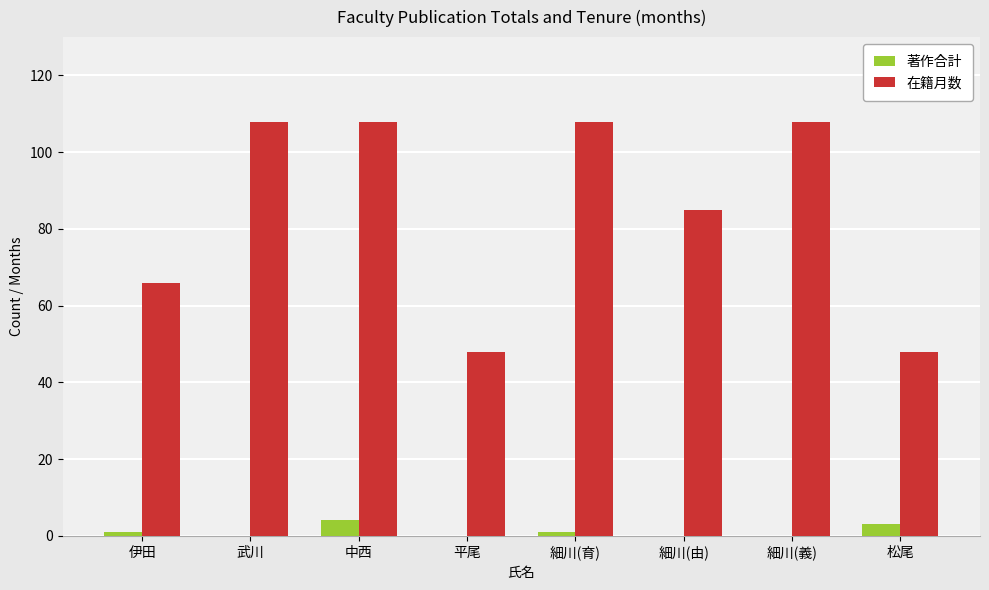

The value of 著作合計 at 松尾 is 3. True or false?

True